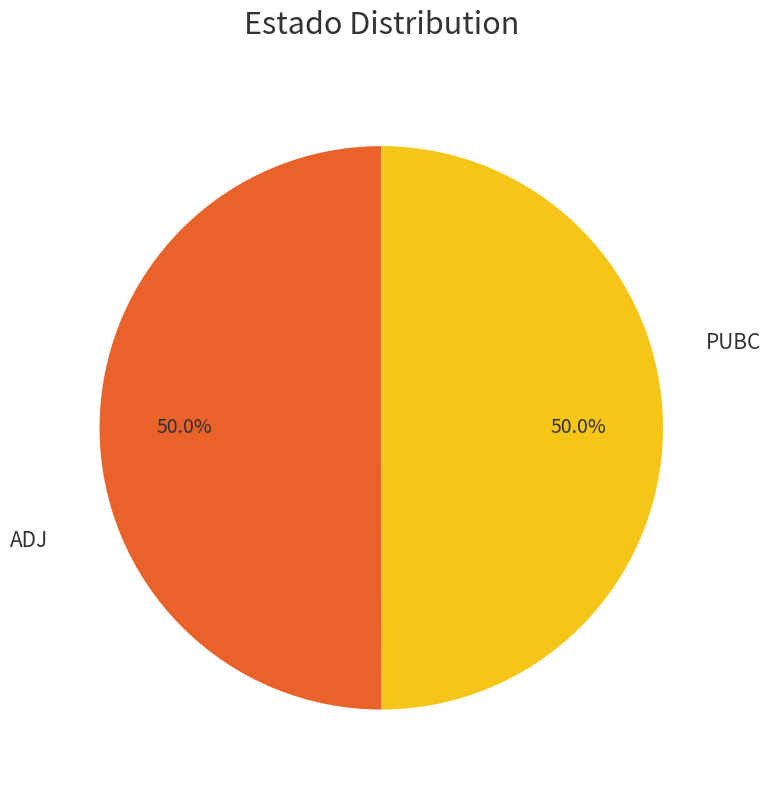

How many segments does this pie chart have?

2